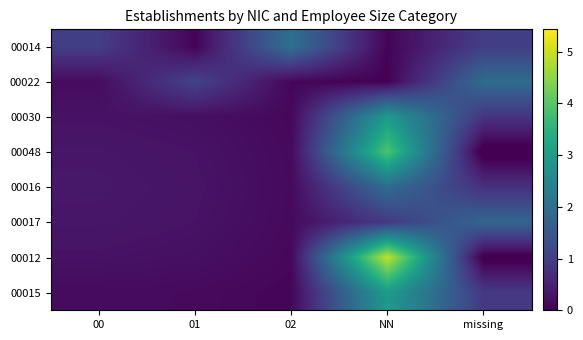

Reading left to right, what are all the values shown in this chart?

00014: 00=1.0	01=0.1	02=2.0	NN=0.1	missing=1.0
00022: 00=0.2	01=1.1	02=0.1	NN=0.0	missing=1.9
00030: 00=0.3	01=0.2	02=0.1	NN=2.9	missing=0.8
00048: 00=0.3	01=0.3	02=0.1	NN=3.9	missing=-0.2
00016: 00=0.3	01=0.3	02=0.1	NN=1.9	missing=0.8
00017: 00=0.3	01=0.3	02=0.1	NN=0.9	missing=1.8
00012: 00=0.3	01=0.2	02=0.1	NN=4.9	missing=-0.1
00015: 00=0.2	01=0.1	02=0.1	NN=3.0	missing=0.9